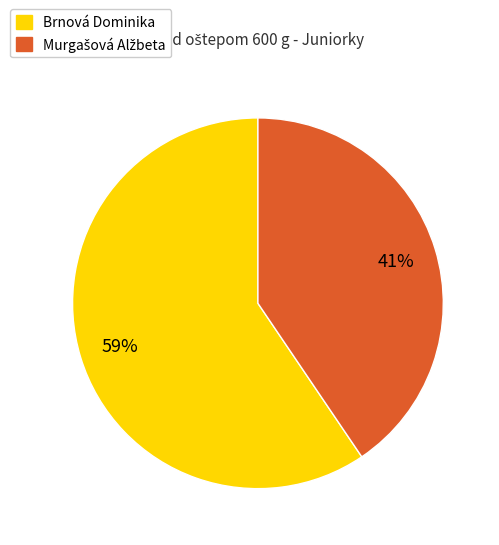

To the nearest percent, what portion does Brnová Dominika represent?

59%